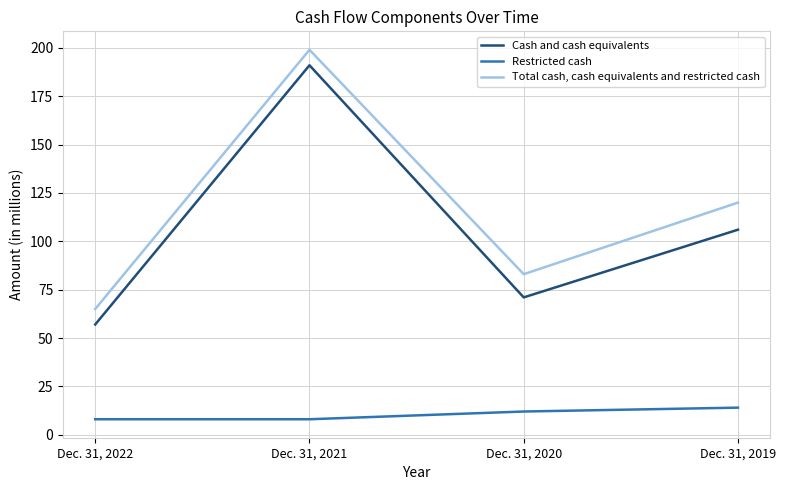

Where is Cash and cash equivalents nearest to the value 124?

Dec. 31, 2019